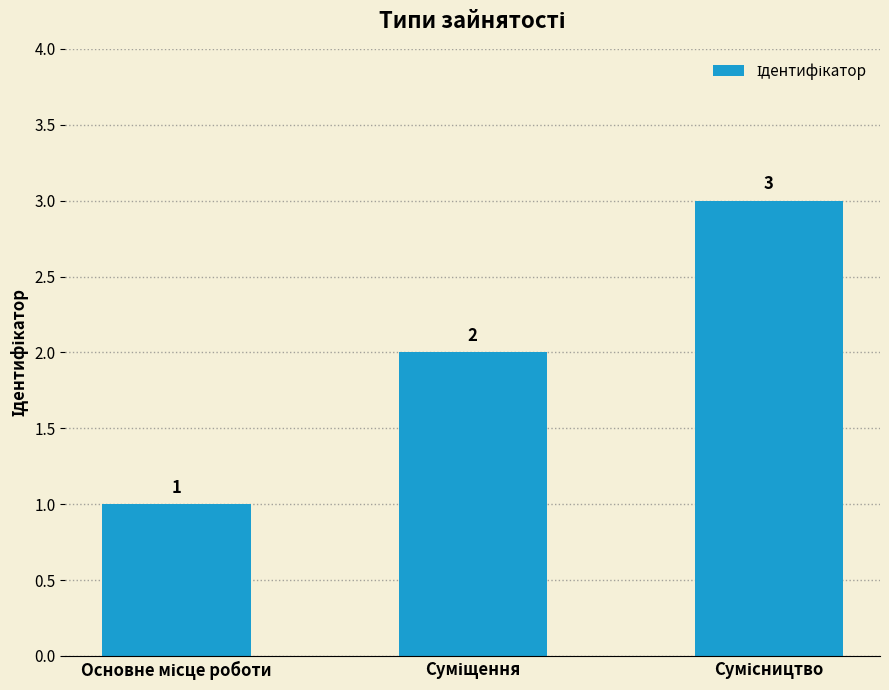

How many values are between 1 and 3?

3